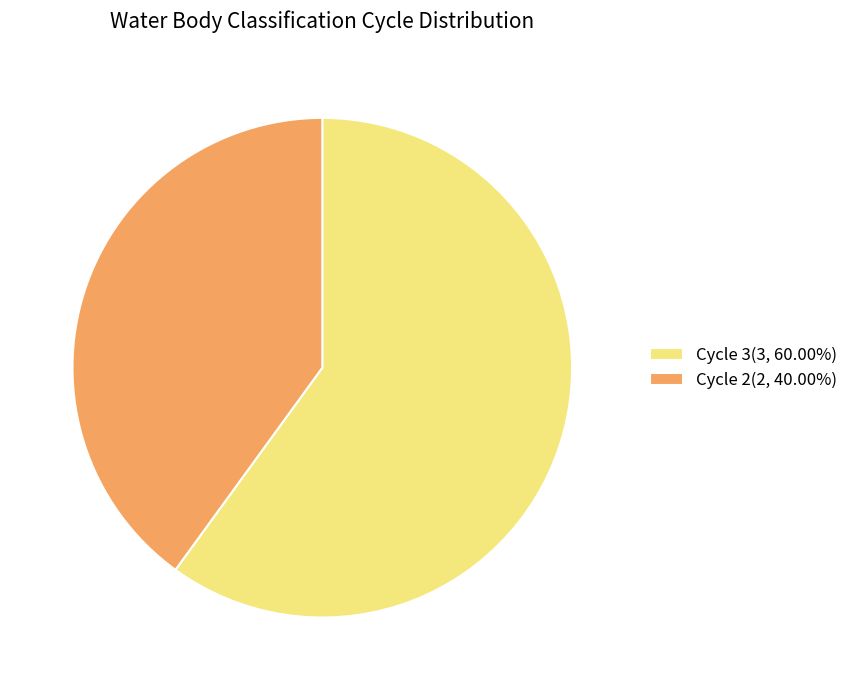

Which slice represents more than half of the pie?

Cycle 3